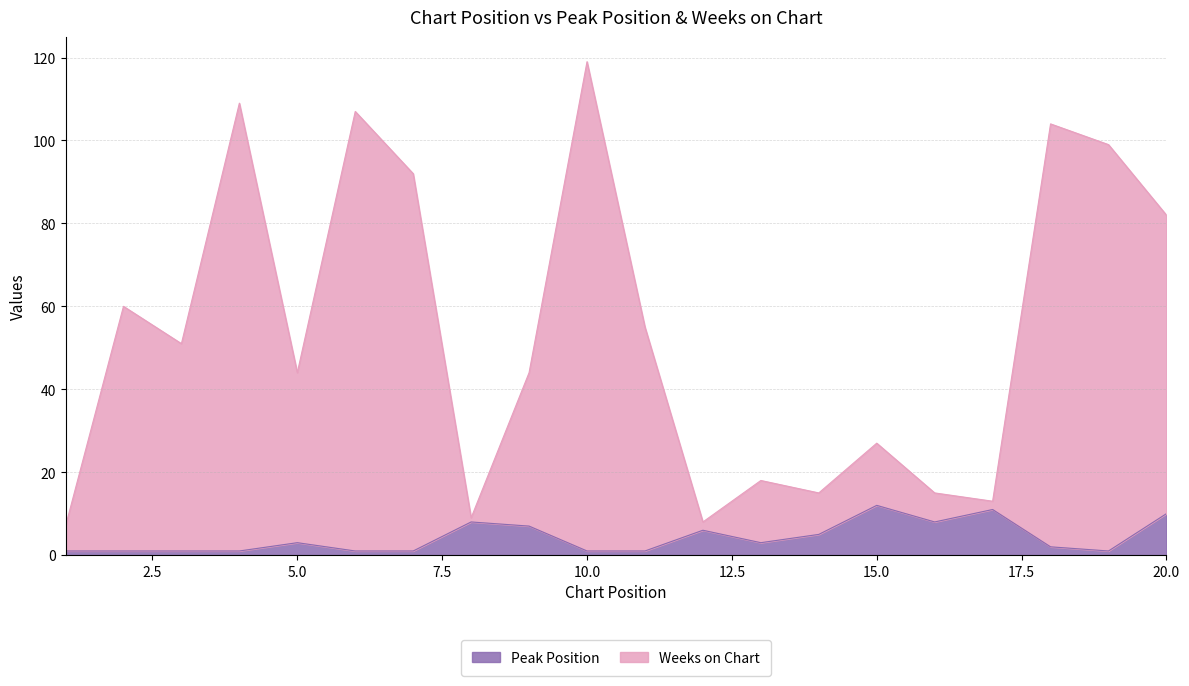

How many values in the Peak Position series are below 3?

10